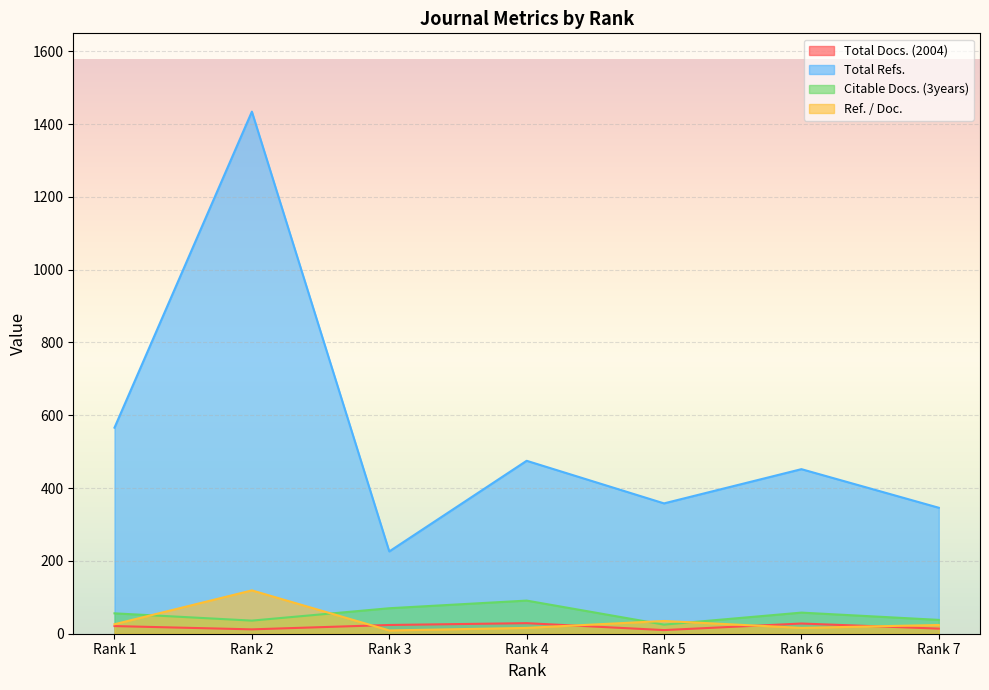

The value of Total Refs. at Rank 5 is 358. True or false?

True